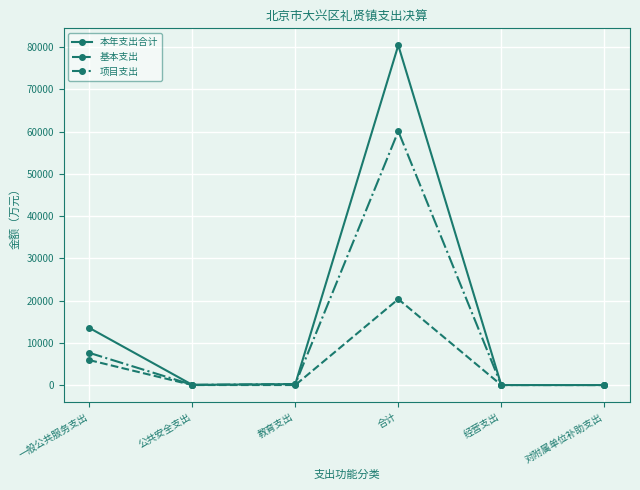

Rank the series by their average value, from highest to lowest.

本年支出合计, 项目支出, 基本支出